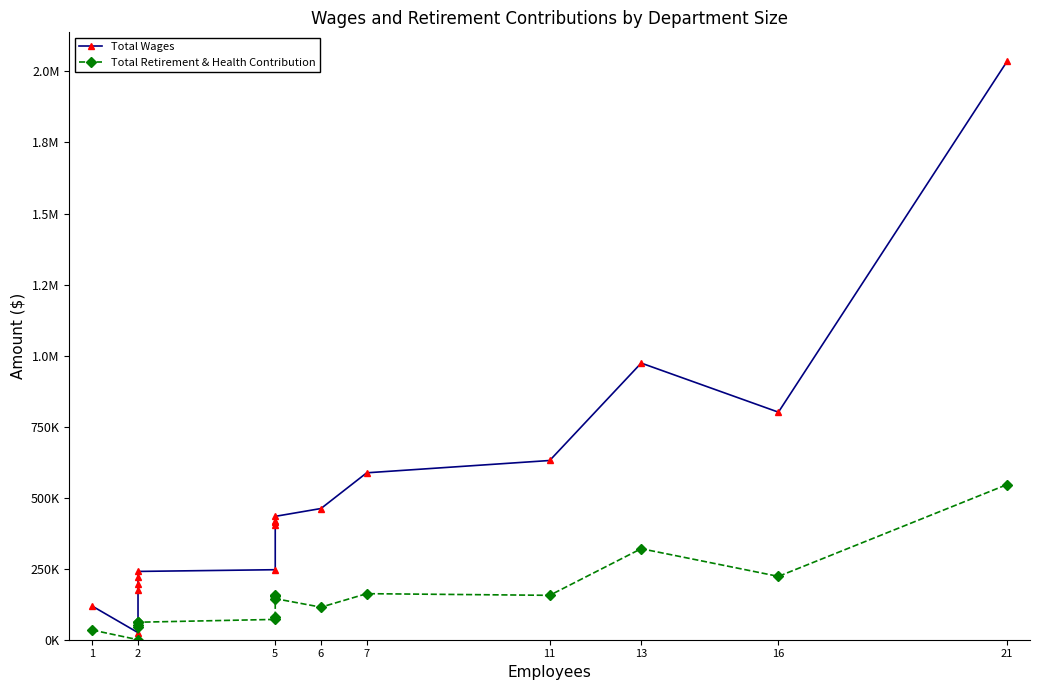

The Total Retirement & Health Contribution series shows -358045 at 2. True or false?

False